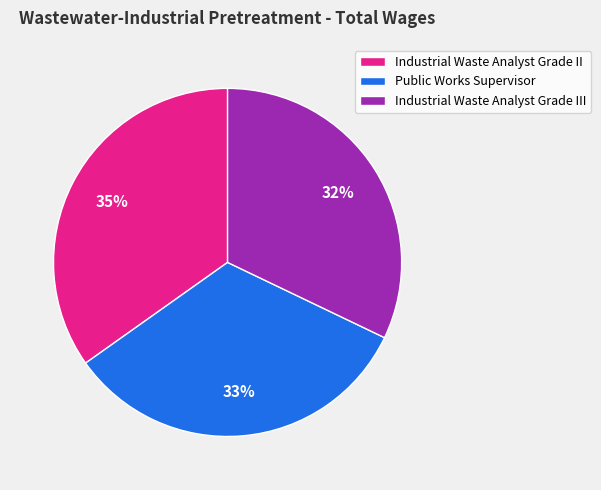

What is the smallest slice in the pie chart?

Industrial Waste Analyst Grade III